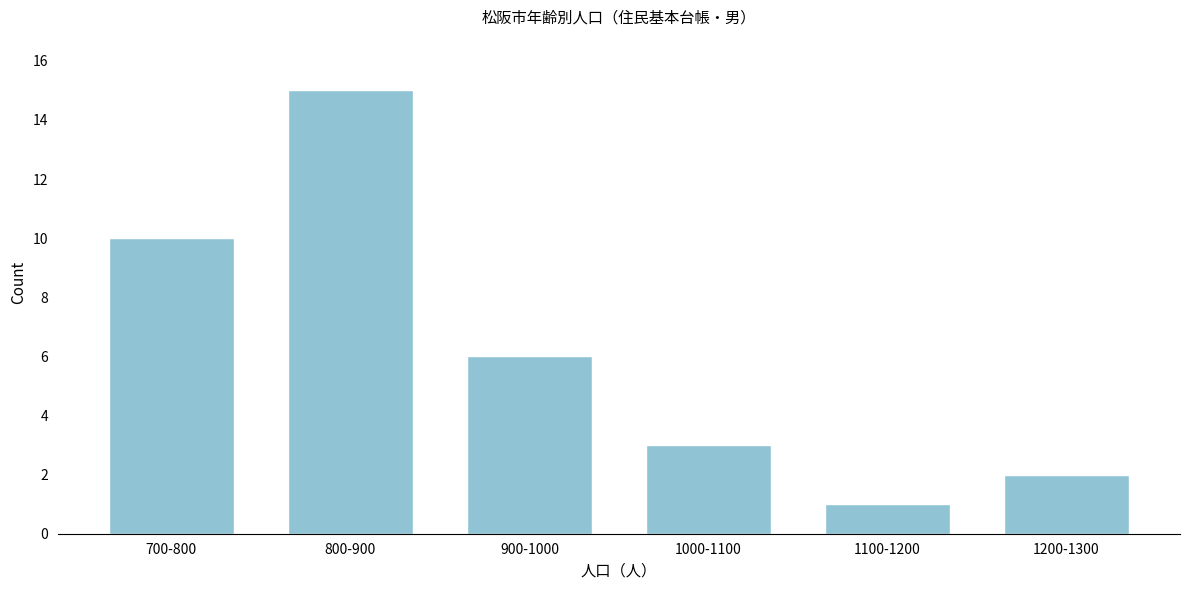

Reading left to right, extract all data points from this chart.

10	15	6	3	1	2